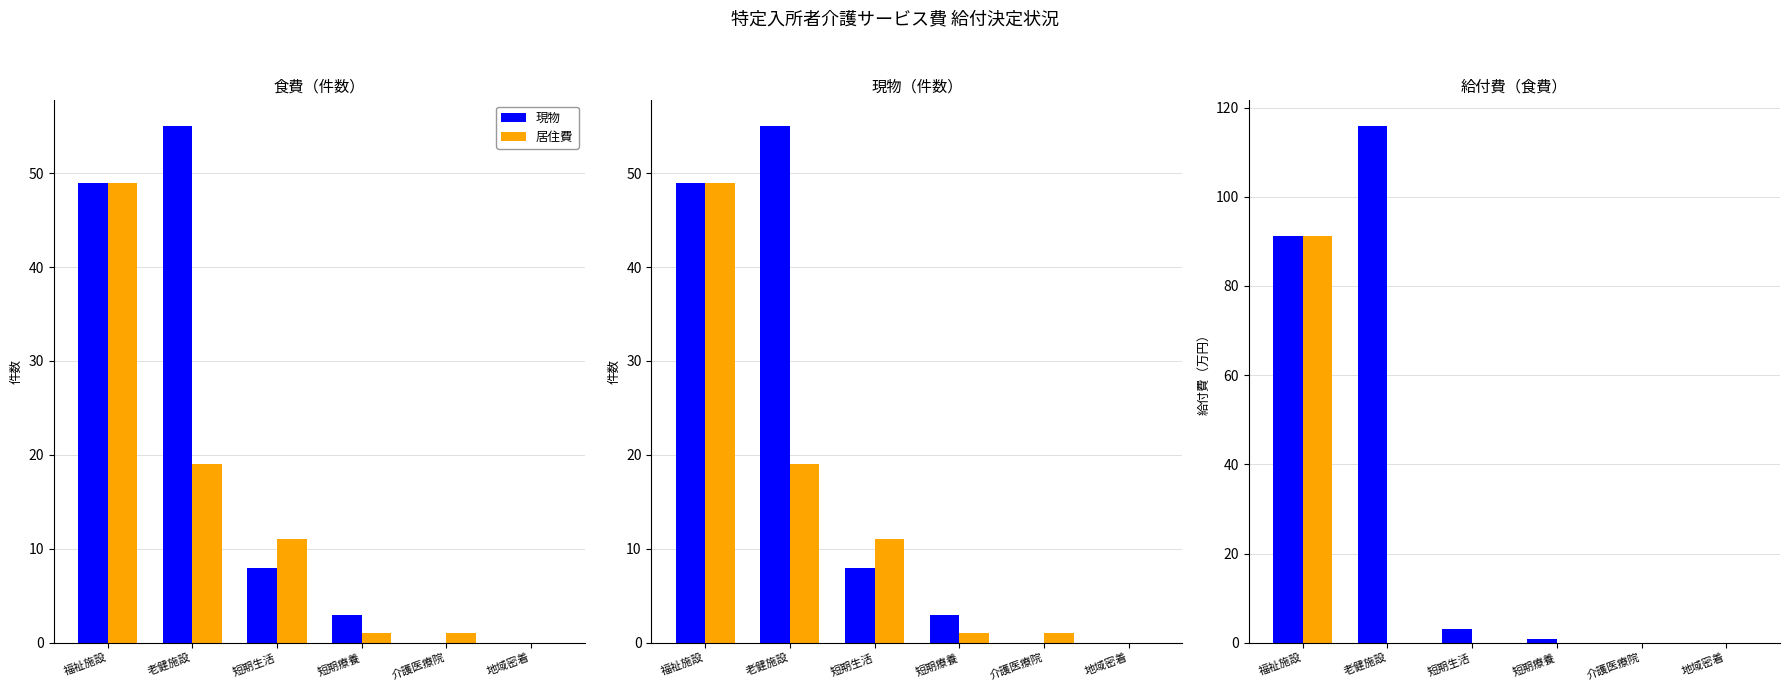

Reading right to left, transcribe all the data shown in this chart.

現物: 0.0	0.0	3.0	8.0	55.0	49.0
居住費: 0.0	0.0	0.0	0.0	0.0	91.2
食費: 0.0	0.0	0.8	3.1	115.8	91.2